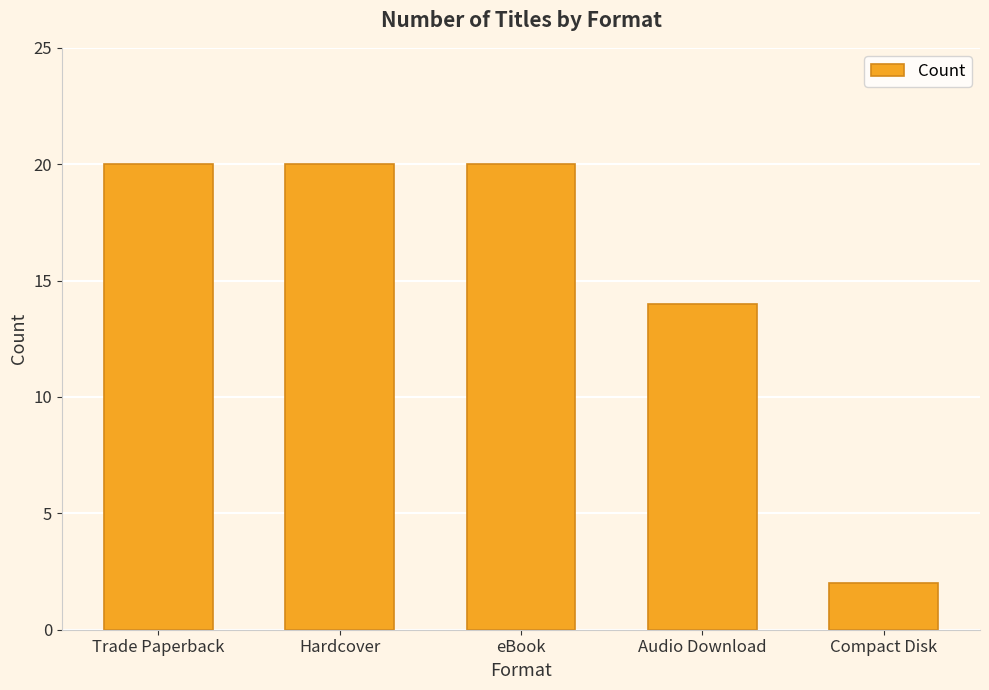

How many data points does each series have?

5